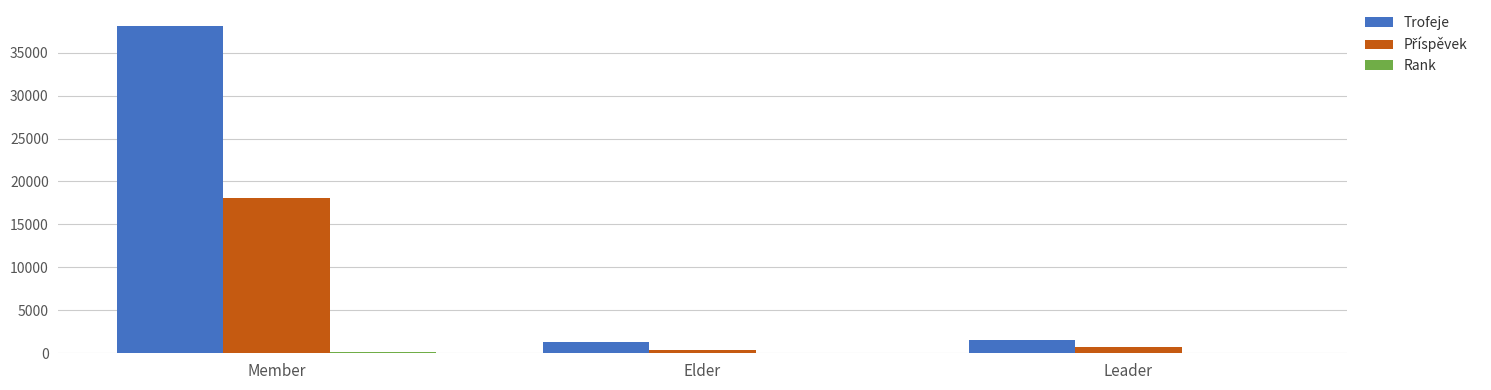

Count the number of categories in the chart.

3